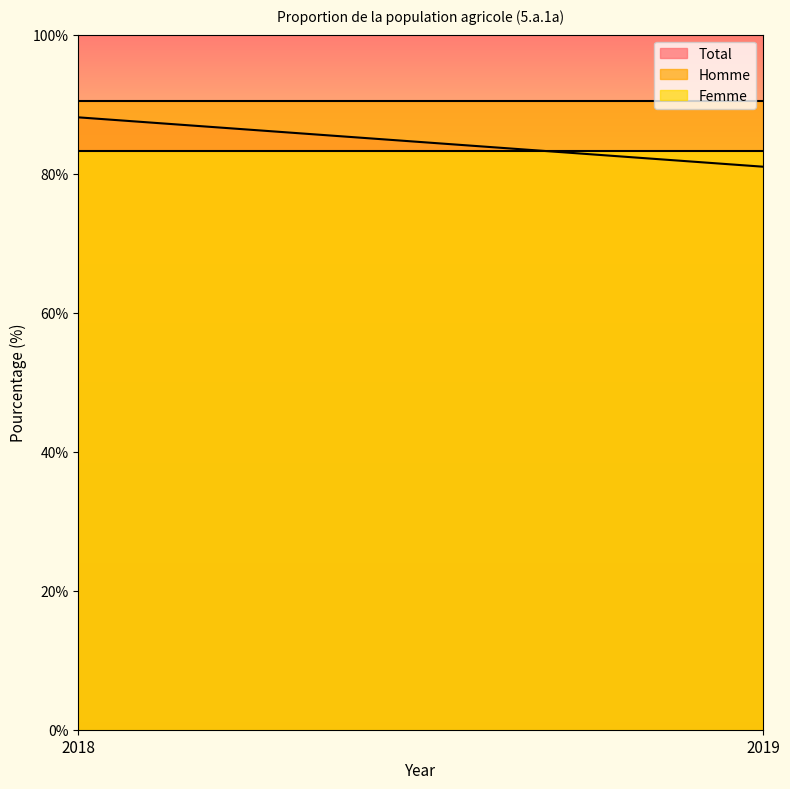

Rank the series at 2018 from lowest to highest value.

Femme, Total, Homme